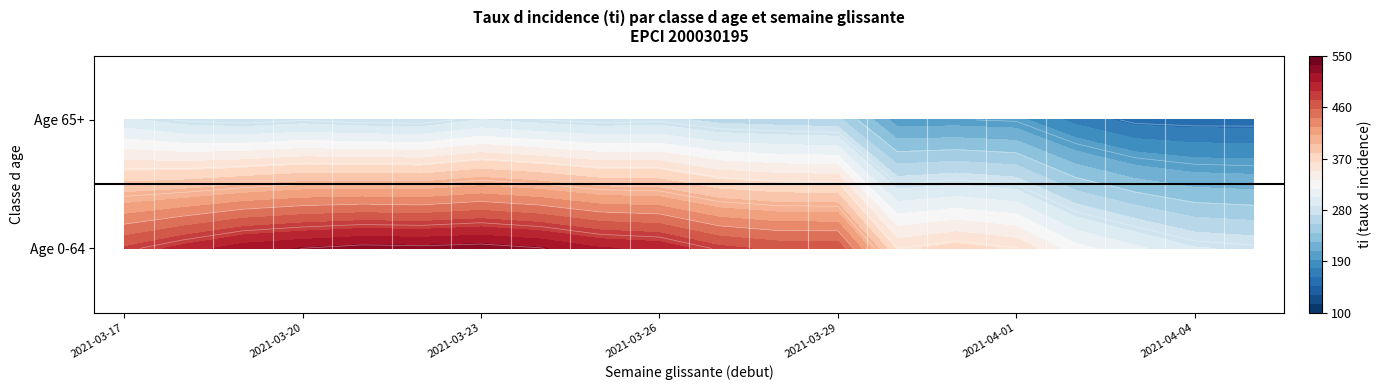

The value of 65 at 2021-03-17 is 176.8. True or false?

False